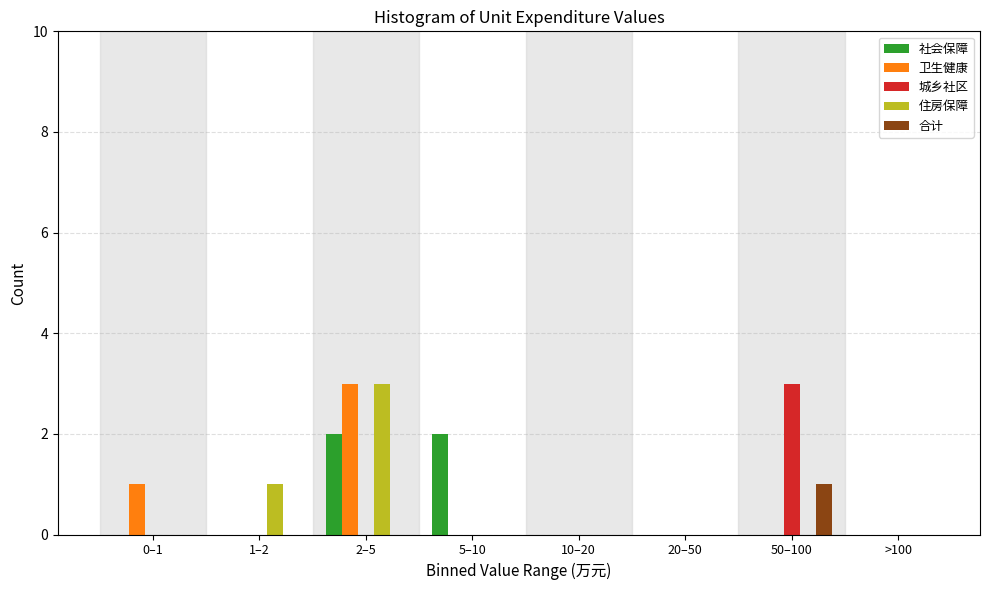

The 城乡社区 series shows 0 at 0–1. True or false?

True